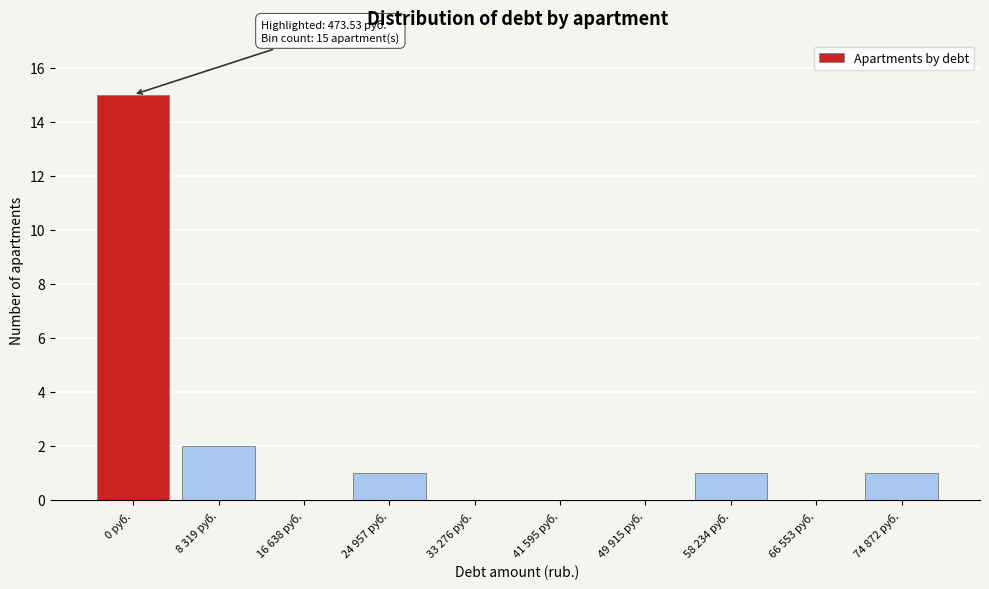

Reading right to left, what are all the values shown in this chart?

74 872 руб.=1	66 553 руб.=0	58 234 руб.=1	49 915 руб.=0	41 595 руб.=0	33 276 руб.=0	24 957 руб.=1	16 638 руб.=0	8 319 руб.=2	0 руб.=15